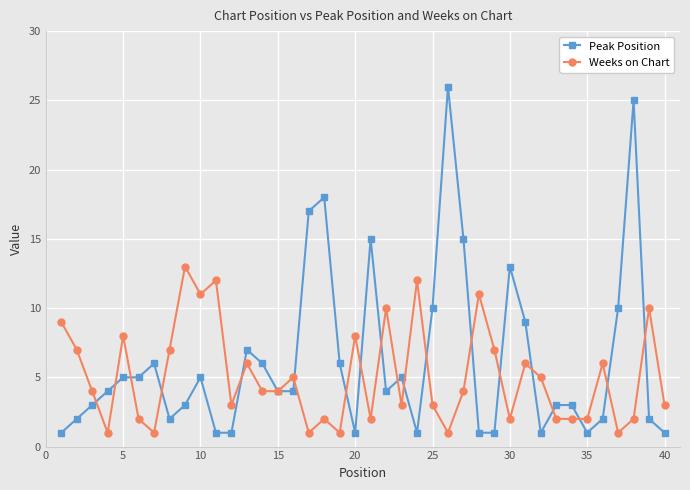

Which series has the largest range (max minus min)?

Peak Position